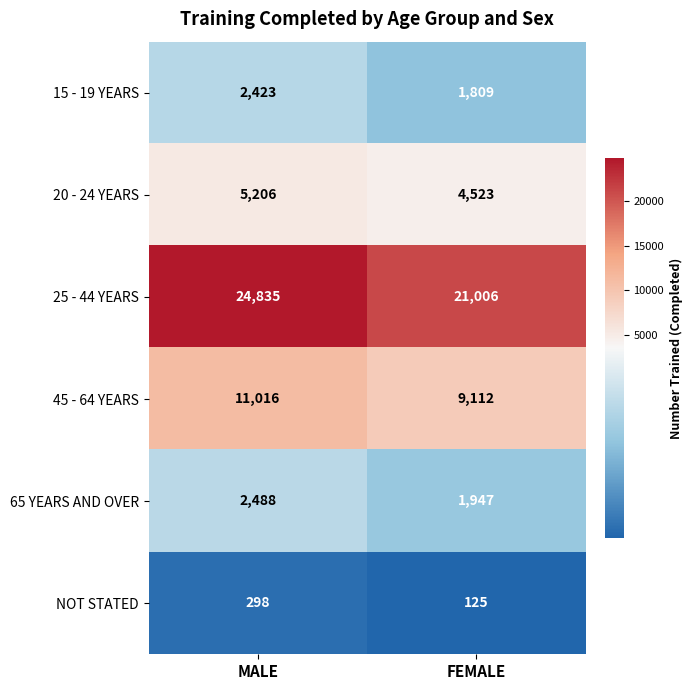

Reading left to right, extract all data points from this chart.

15 - 19 YEARS: 2423	1809
20 - 24 YEARS: 5206	4523
25 - 44 YEARS: 24835	21006
45 - 64 YEARS: 11016	9112
65 YEARS AND OVER: 2488	1947
NOT STATED: 298	125